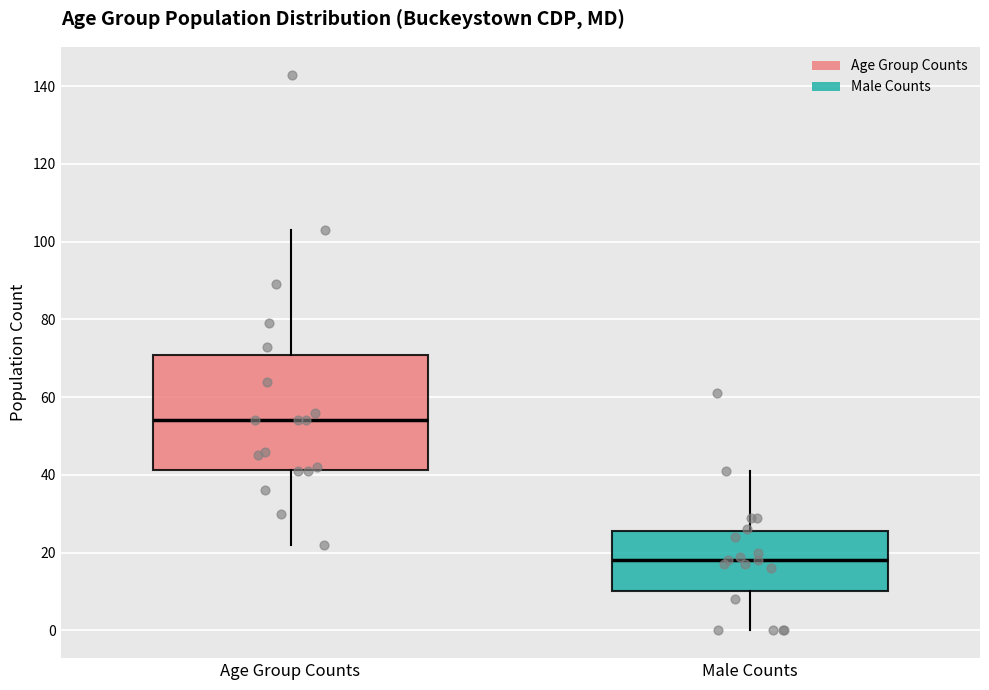

Which box's median line is the lowest?

Male Counts